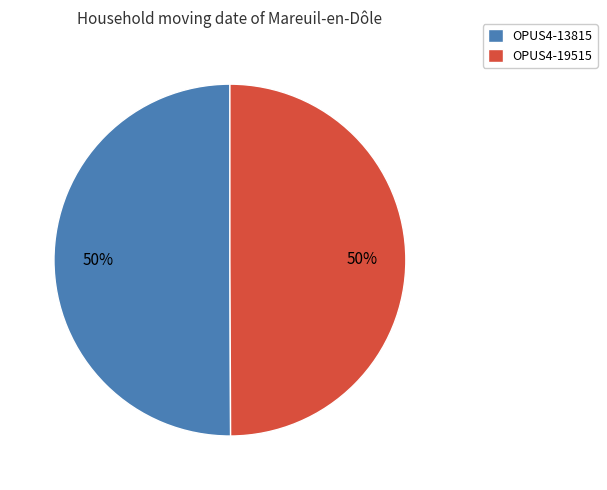

To the nearest percent, what is the average slice percentage?

50%